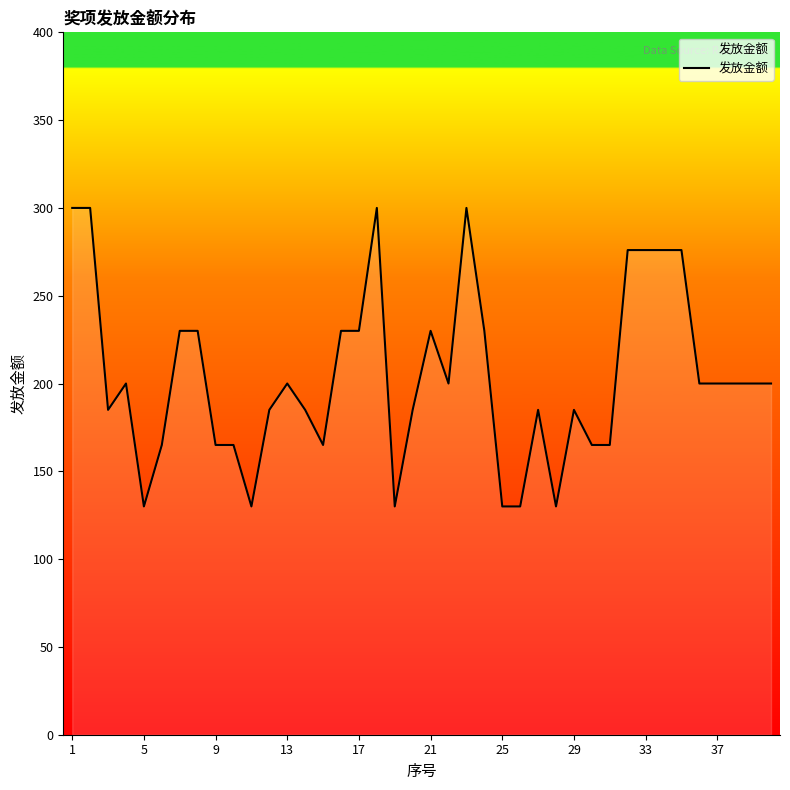

What is the difference between the maximum and minimum values?

170